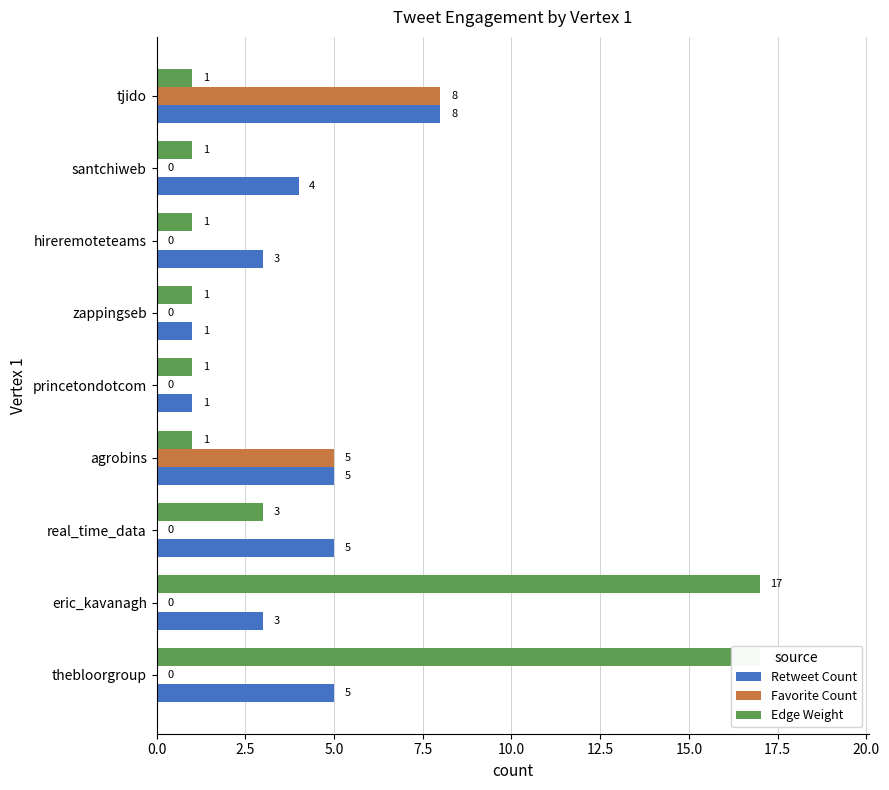

What position from the left is agrobins?

4